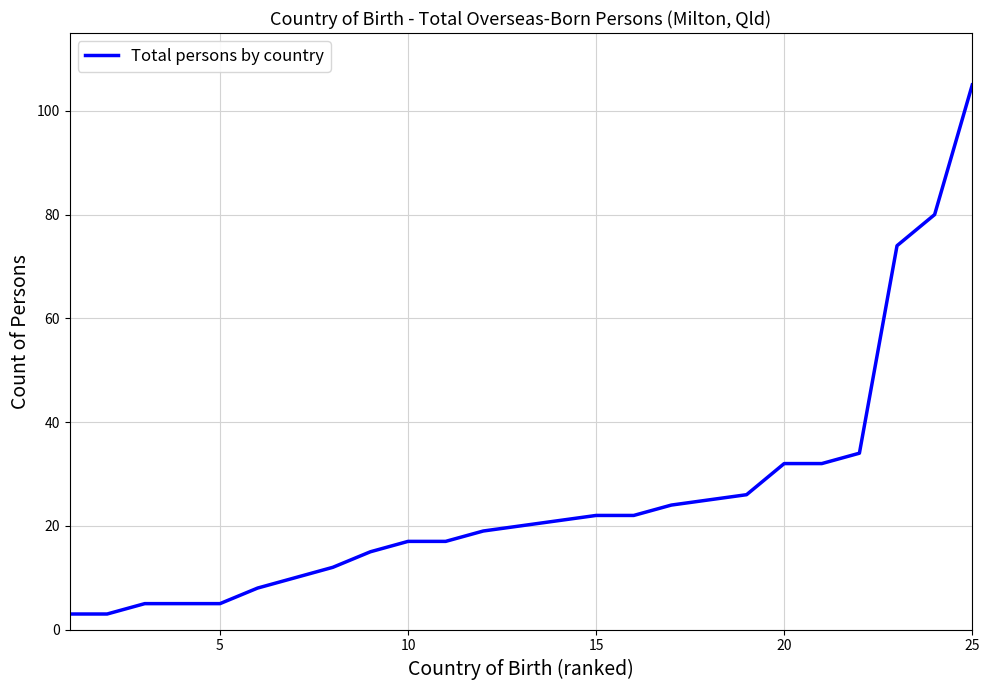

What is the difference between the maximum and minimum values?

102